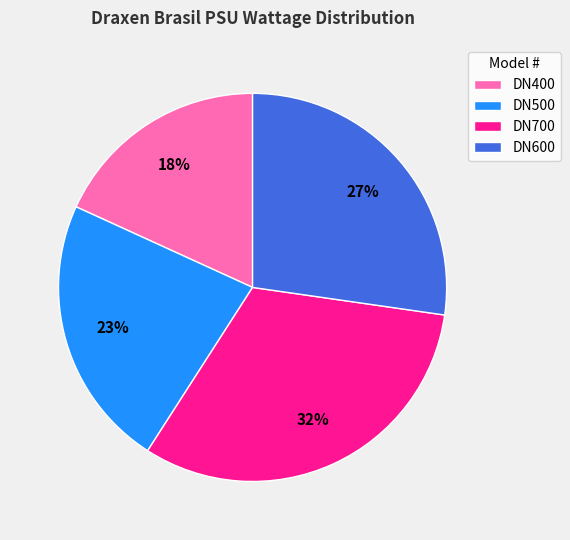

What percentage is the DN500 slice, to the nearest percent?

23%